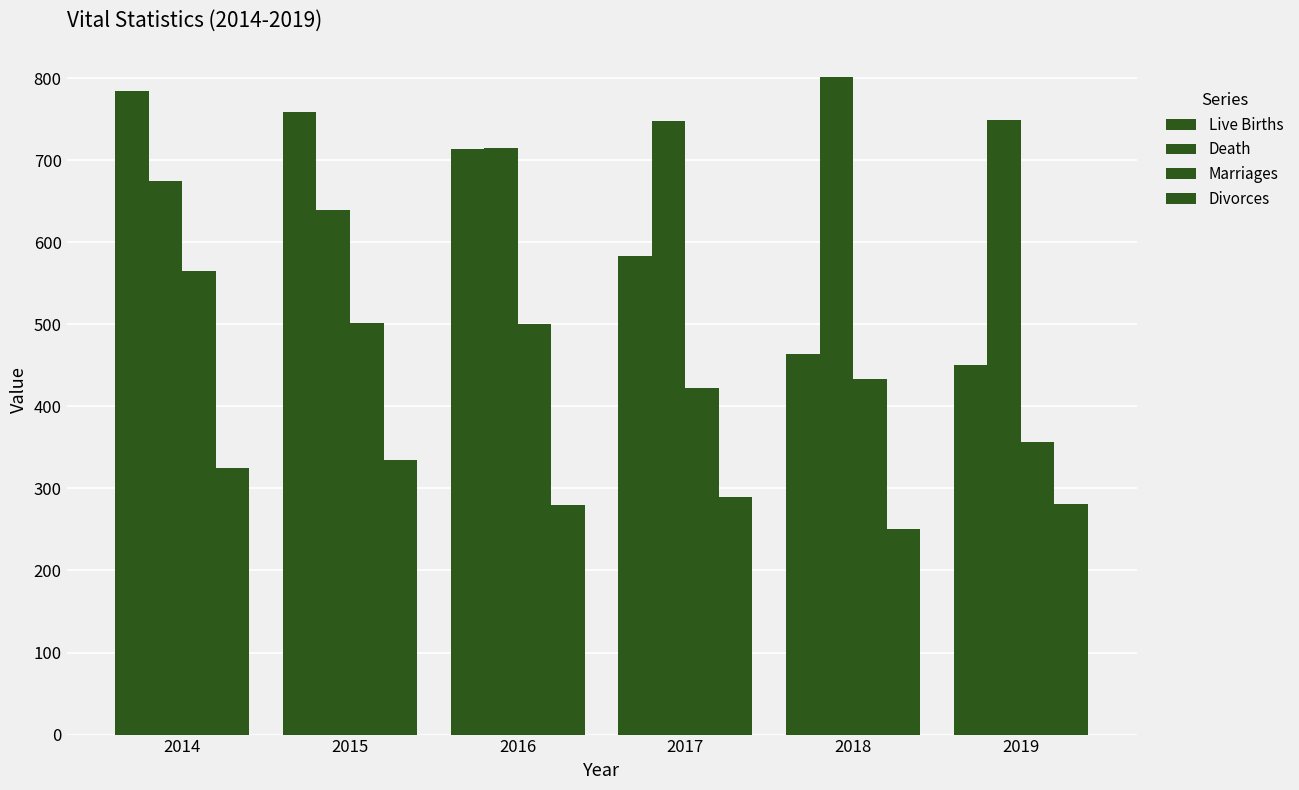

Rank the series by their average value, from lowest to highest.

Divorces, Marriages, Live Births, Death